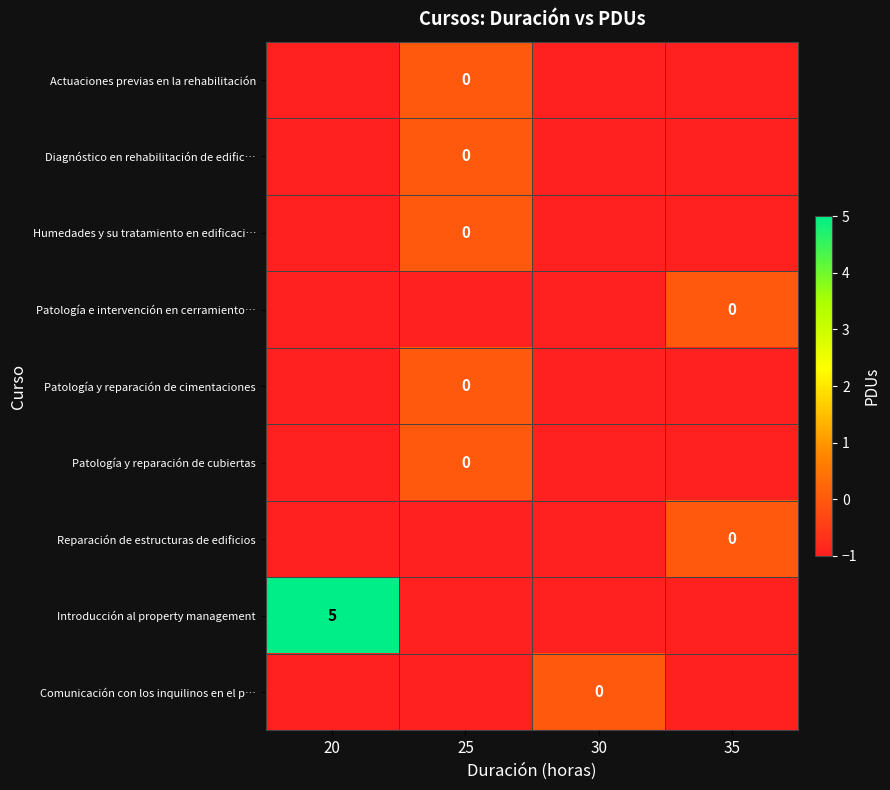

At which label is Humedades y su tratamiento en edificaci… closest to 0?

25